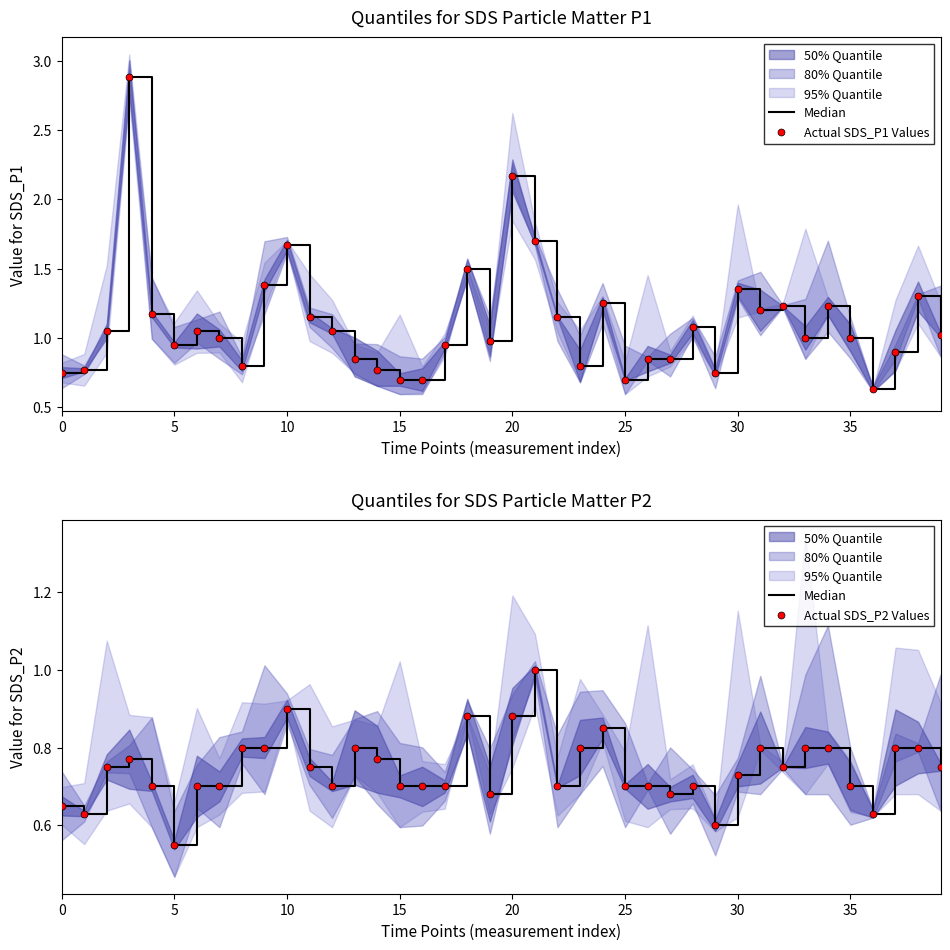

Which series contains the highest Y value?

Actual SDS_P1 Values